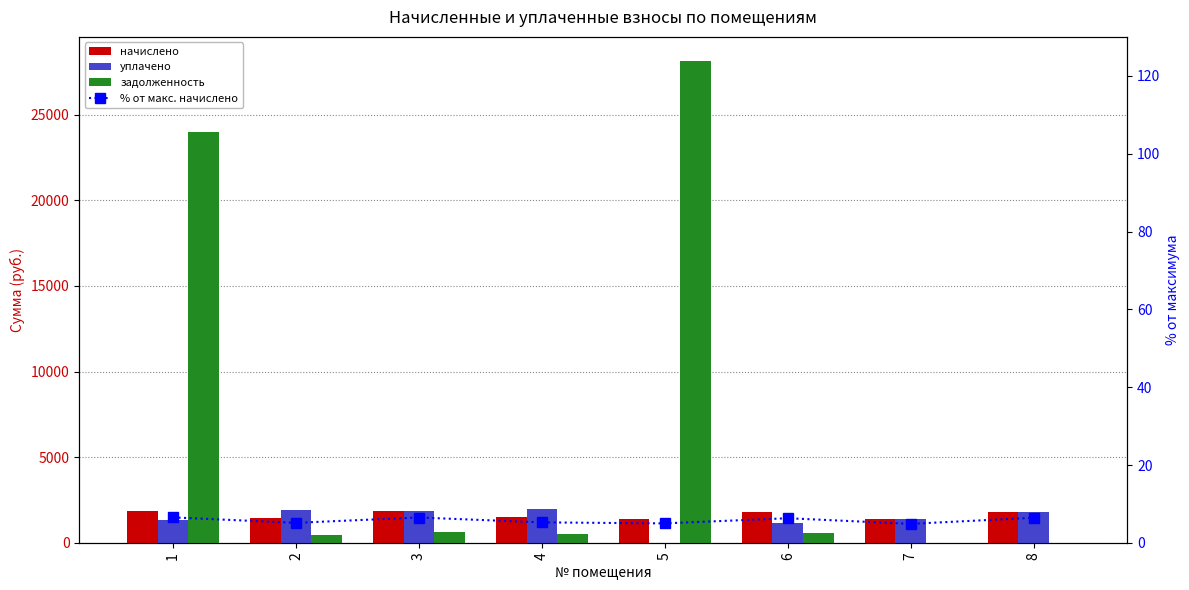

At how many categories does at least one series exceed 27970?

1